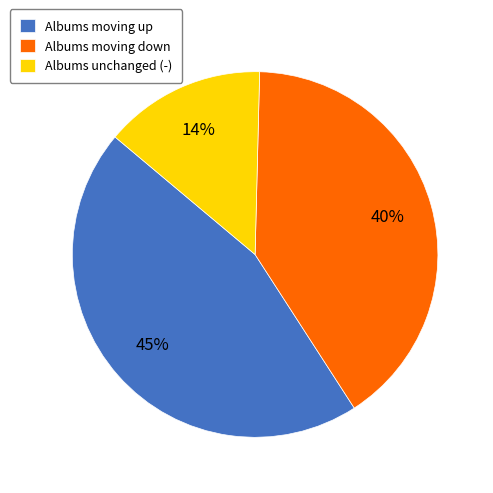

Is the sum of Albums unchanged (-) and Albums moving up greater than half?

Yes